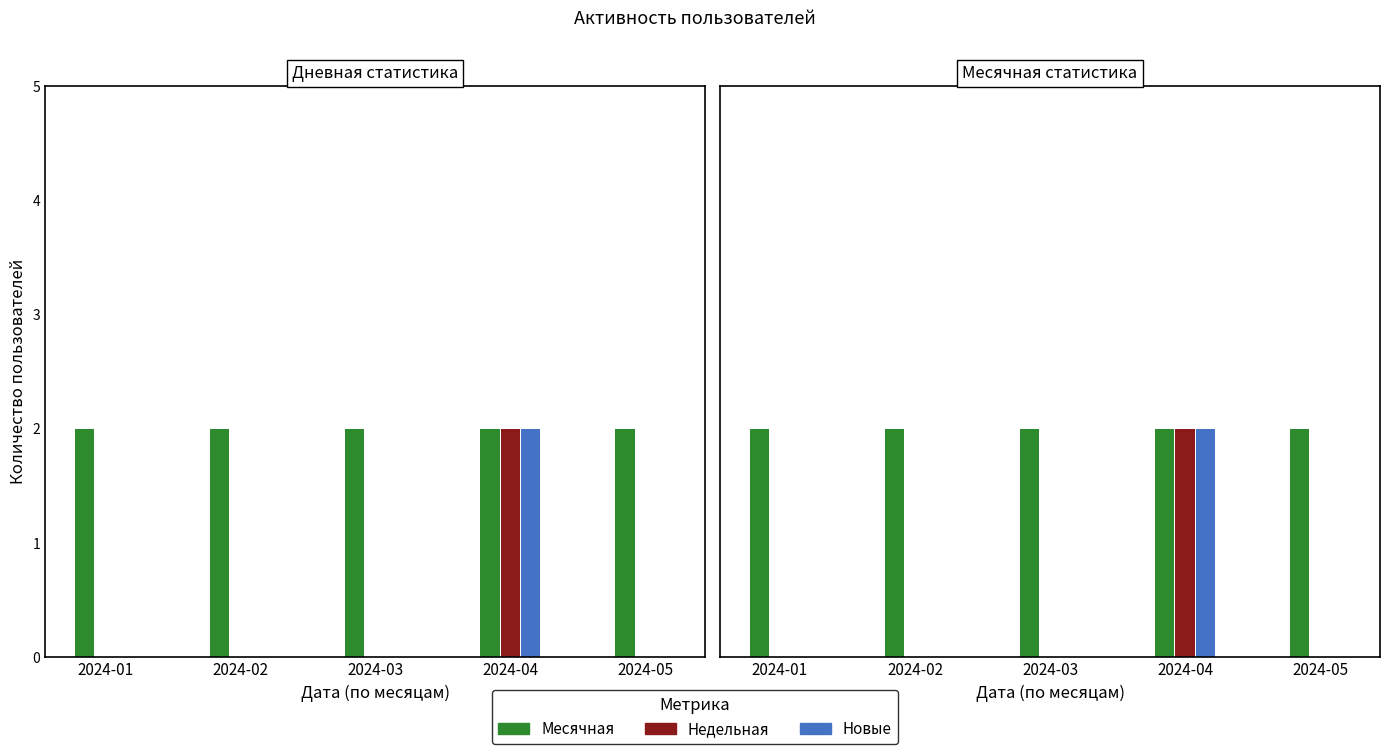

Is it true that Недельная equals -1 at 2024-03?

False